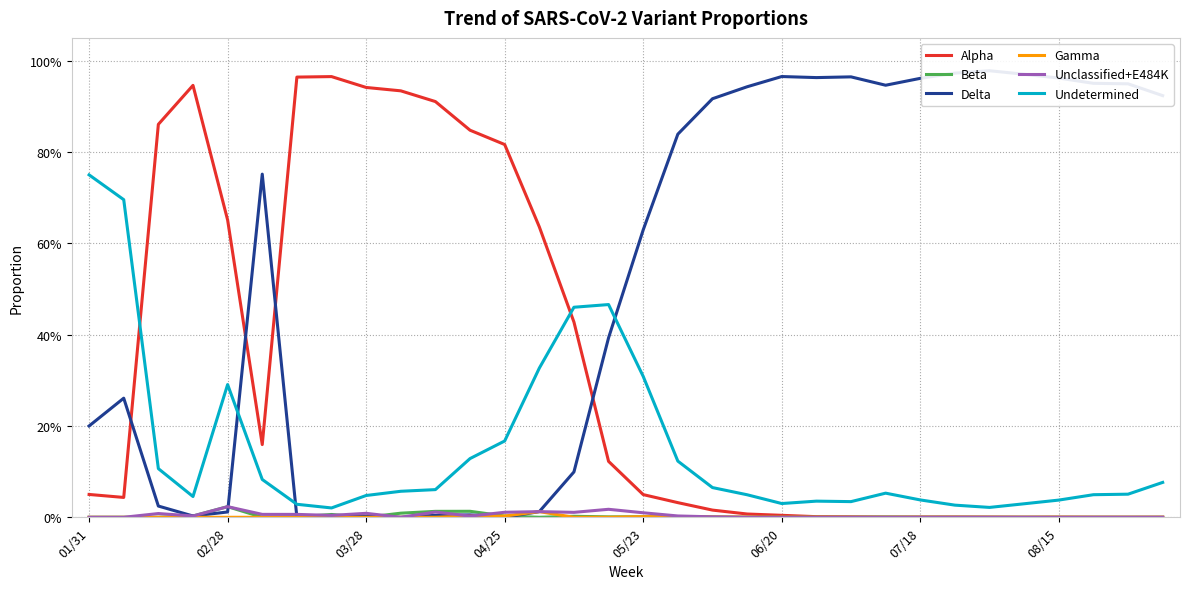

Reading left to right, what are all the values shown in this chart?

Alpha: 0.1	0.0	0.9	0.9	0.7	0.2	1.0	1.0	0.9	0.9	0.9	0.8	0.8	0.6	0.4	0.1	0.0	0.0	0.0	0.0	0.0	0.0	0.0	0.0	0.0	0.0	0.0	0.0	0.0	0.0	0.0	0.0
Beta: 0.0	0.0	0.0	0.0	0.0	0.0	0.0	0.0	0.0	0.0	0.0	0.0	0.0	0.0	0.0	0.0	0.0	0.0	0.0	0.0	0.0	0.0	0.0	0.0	0.0	0.0	0.0	0.0	0.0	0.0	0.0	0.0
Delta: 0.2	0.3	0.0	0.0	0.0	0.8	0.0	0.0	0.0	0.0	0.0	0.0	0.0	0.0	0.1	0.4	0.6	0.8	0.9	0.9	1.0	1.0	1.0	0.9	1.0	1.0	1.0	1.0	1.0	1.0	0.9	0.9
Gamma: 0.0	0.0	0.0	0.0	0.0	0.0	0.0	0.0	0.0	0.0	0.0	0.0	0.0	0.0	0.0	0.0	0.0	0.0	0.0	0.0	0.0	0.0	0.0	0.0	0.0	0.0	0.0	0.0	0.0	0.0	0.0	0.0
Unclassified+E484K: 0.0	0.0	0.0	0.0	0.0	0.0	0.0	0.0	0.0	0.0	0.0	0.0	0.0	0.0	0.0	0.0	0.0	0.0	0.0	0.0	0.0	0.0	0.0	0.0	0.0	0.0	0.0	0.0	0.0	0.0	0.0	0.0
Undetermined: 0.8	0.7	0.1	0.0	0.3	0.1	0.0	0.0	0.0	0.1	0.1	0.1	0.2	0.3	0.5	0.5	0.3	0.1	0.1	0.0	0.0	0.0	0.0	0.1	0.0	0.0	0.0	0.0	0.0	0.0	0.1	0.1